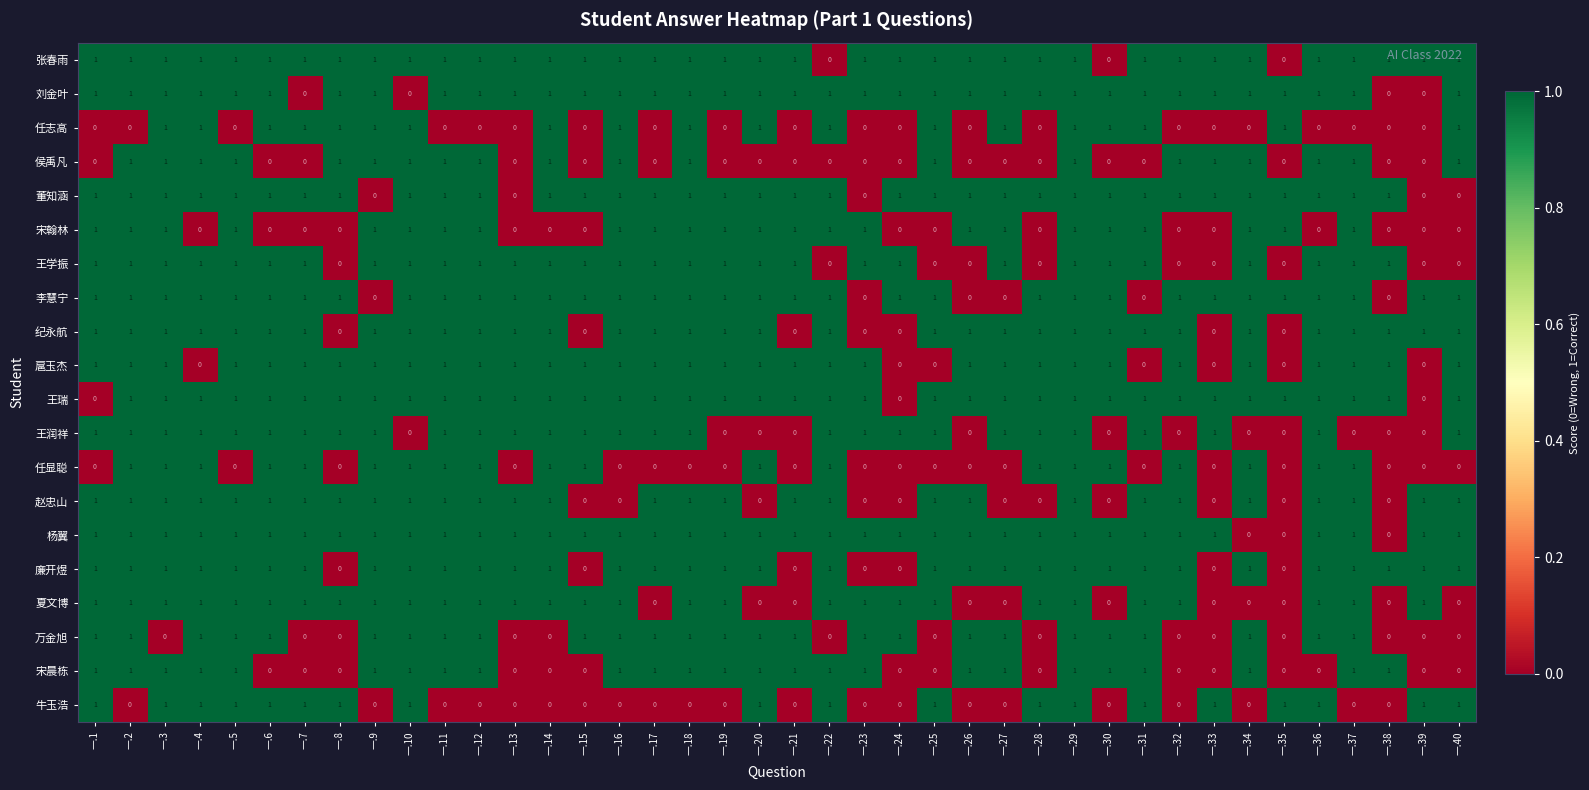

At which category is the sum across all series the highest?

一.29